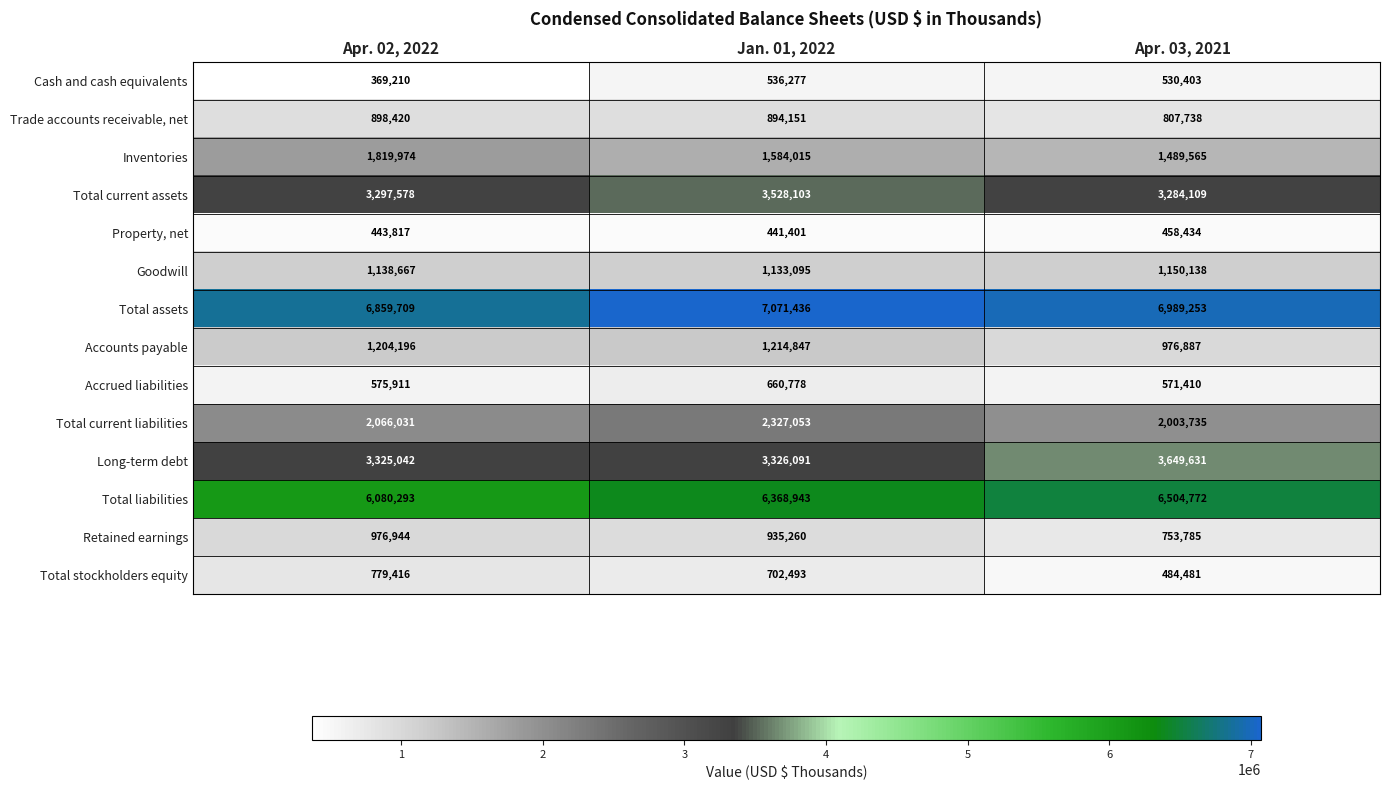

Which series has the widest spread of values?

Total liabilities